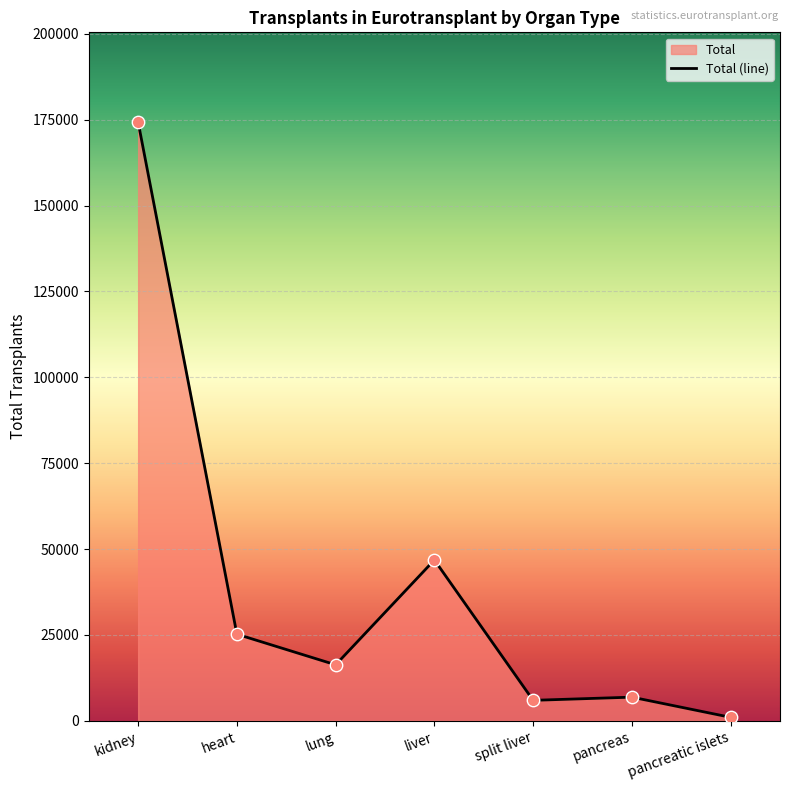

Which has a higher value, pancreas or pancreatic islets?

pancreas